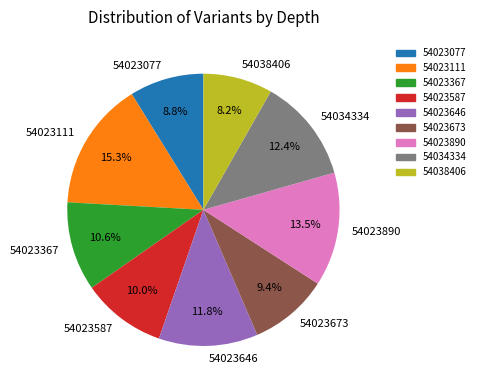

Which slice is the smallest?

54038406